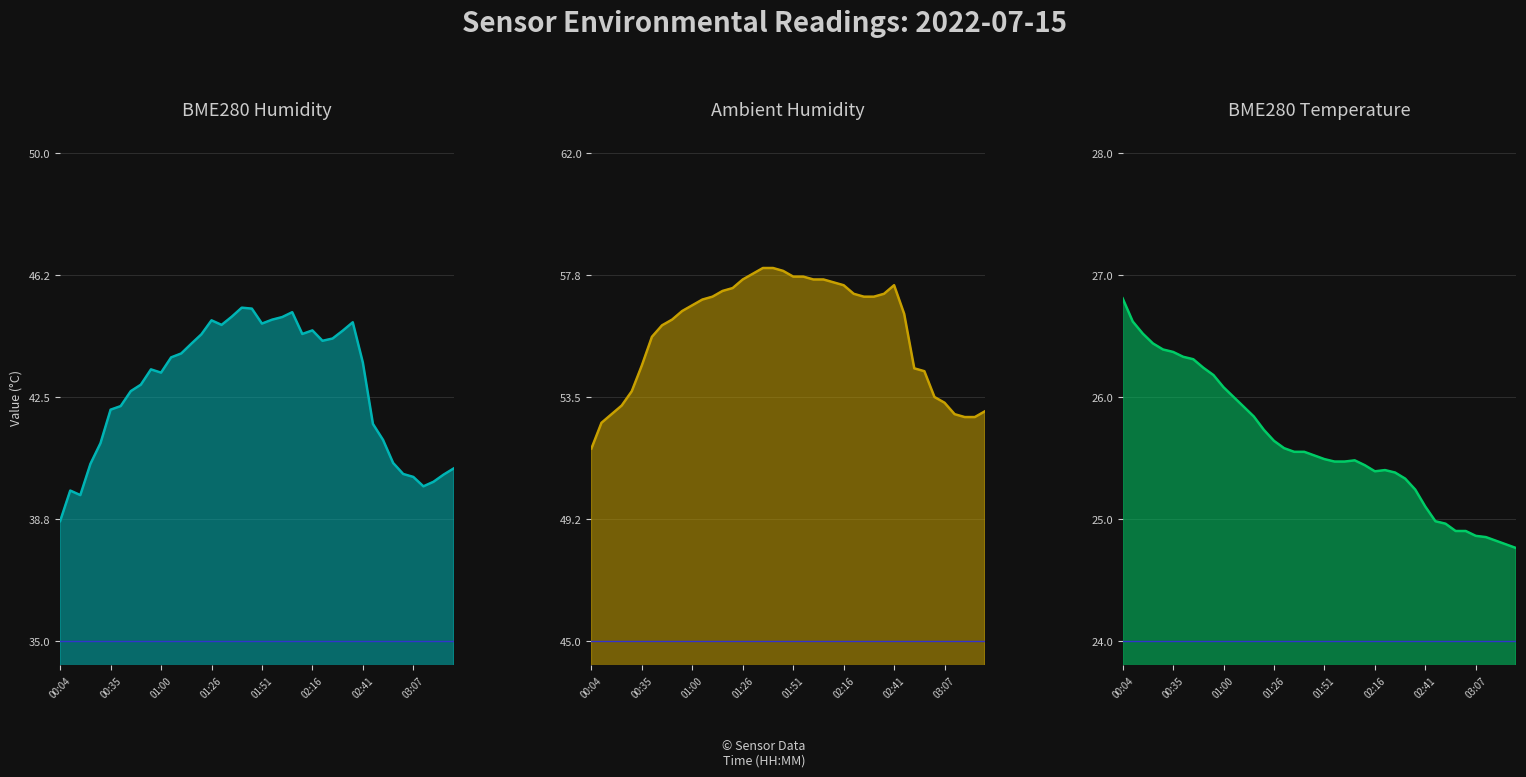

Is it true that Ambient Humidity equals 54.4 at 33?

True